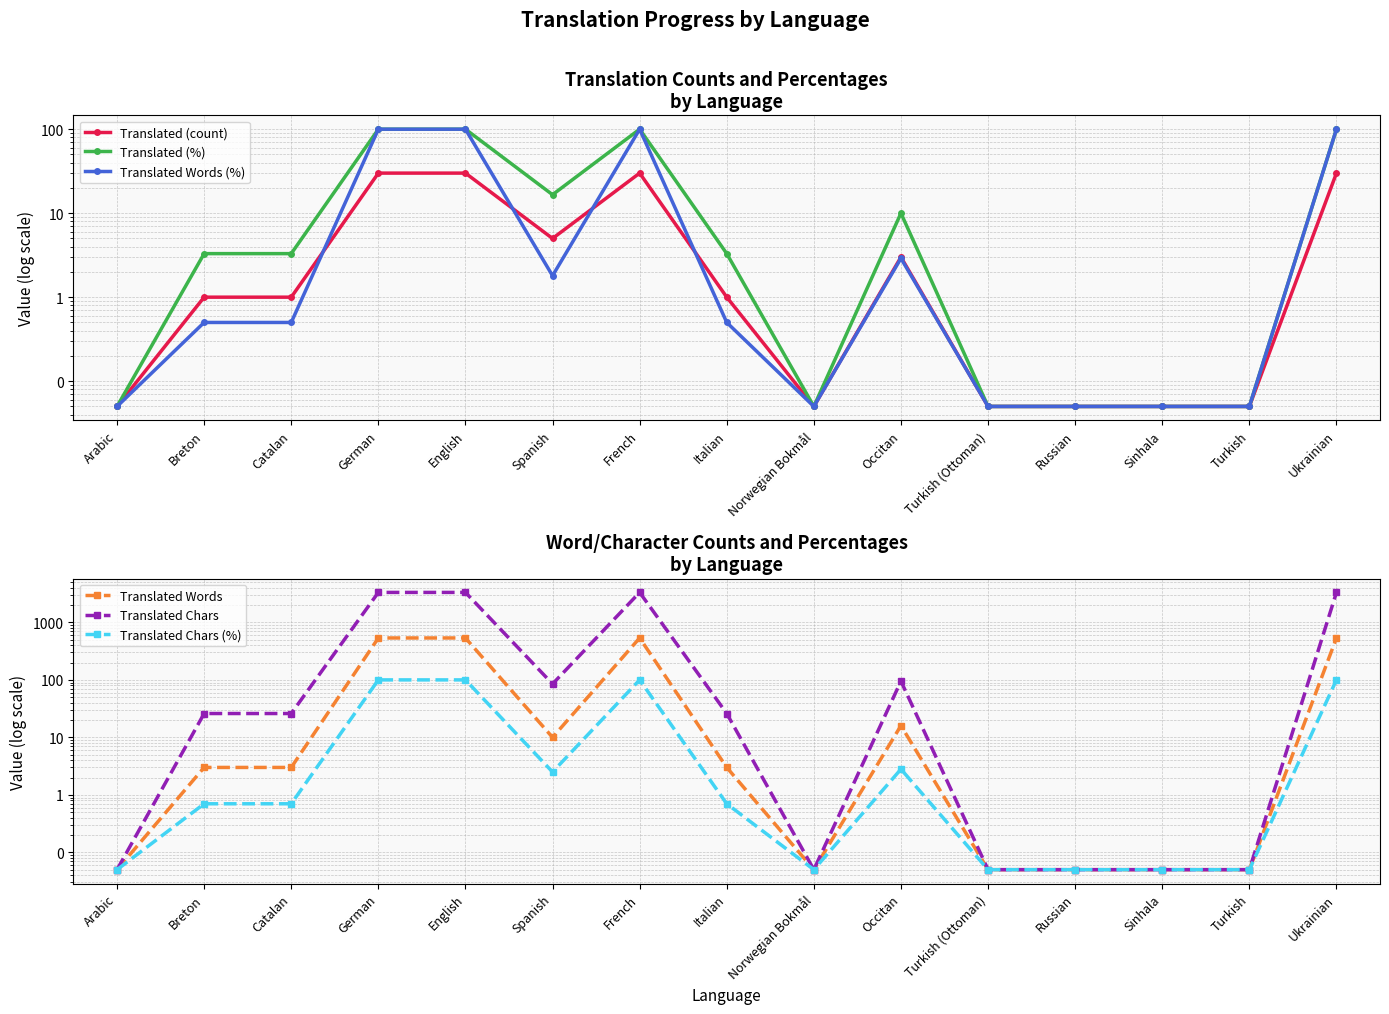

Reading right to left, transcribe all the data shown in this chart.

Translated (count): 30.0	0.1	0.1	0.1	0.1	3.0	0.1	1.0	30.0	5.0	30.0	30.0	1.0	1.0	0.1
Translated (%): 100.0	0.1	0.1	0.1	0.1	10.0	0.1	3.3	100.0	16.6	100.0	100.0	3.3	3.3	0.1
Translated Words (%): 100.0	0.1	0.1	0.1	0.1	2.9	0.1	0.5	100.0	1.8	100.0	100.0	0.5	0.5	0.1
Translated Words: 536.0	0.1	0.1	0.1	0.1	16.0	0.1	3.0	536.0	10.0	536.0	536.0	3.0	3.0	0.1
Translated Chars: 3322.0	0.1	0.1	0.1	0.1	95.0	0.1	26.0	3322.0	85.0	3322.0	3322.0	26.0	26.0	0.1
Translated Chars (%): 100.0	0.1	0.1	0.1	0.1	2.8	0.1	0.7	100.0	2.5	100.0	100.0	0.7	0.7	0.1